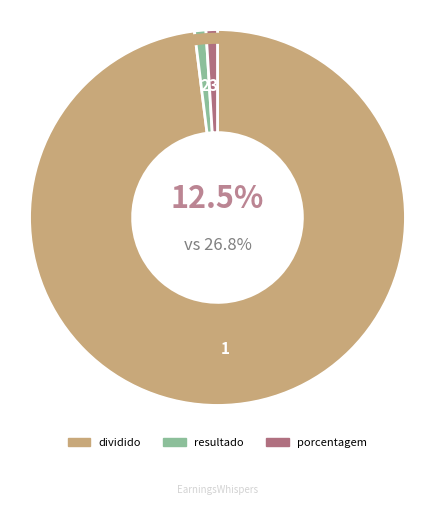

Rank the categories by value from highest to lowest.

dividido, resultado, porcentagem